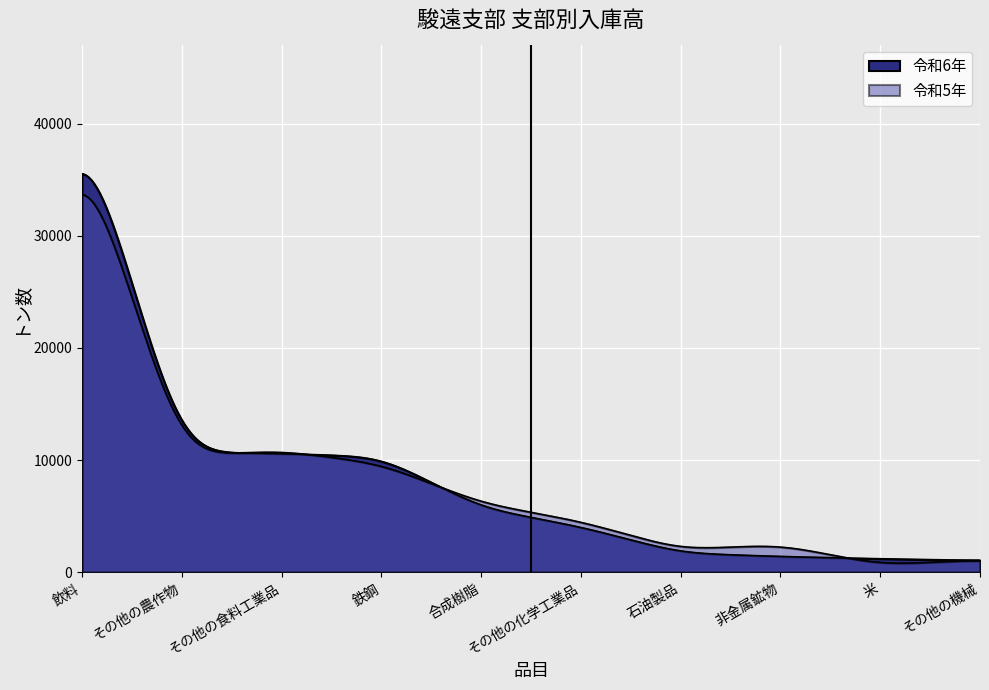

Between which two adjacent categories do 令和5年 and 令和6年 first intersect?

その他の農作物 and その他の食料工業品